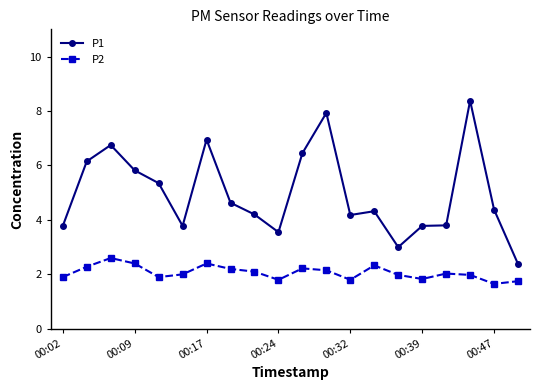

What is the value of the P2 point at the 15th from the left?

2.0